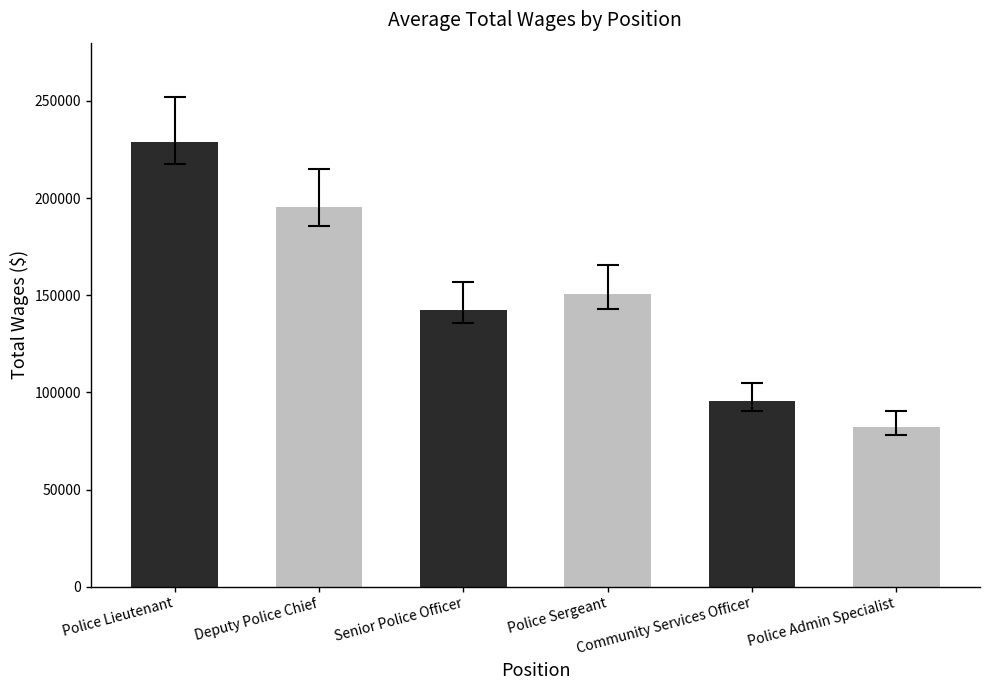

What is the value of the 4th bar from the left?

150652.0